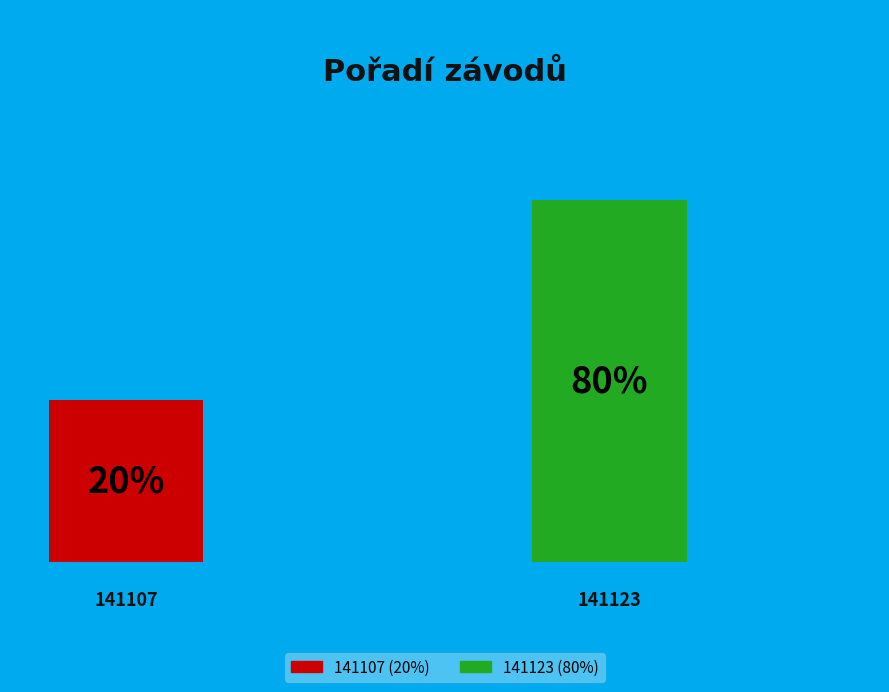

The 141123 slice represents 89% of the pie. True or false?

False